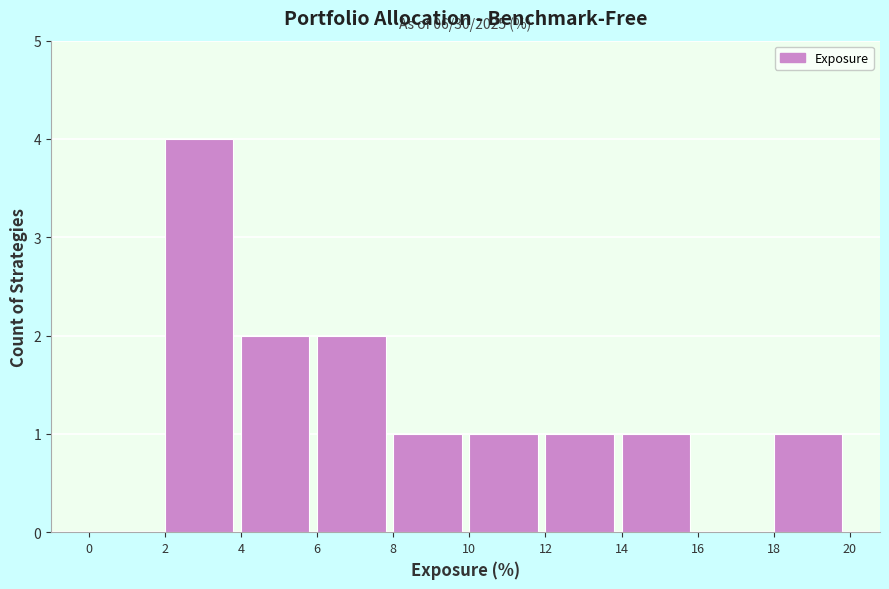

Which range on the x-axis has the tallest bar?

2 to 4